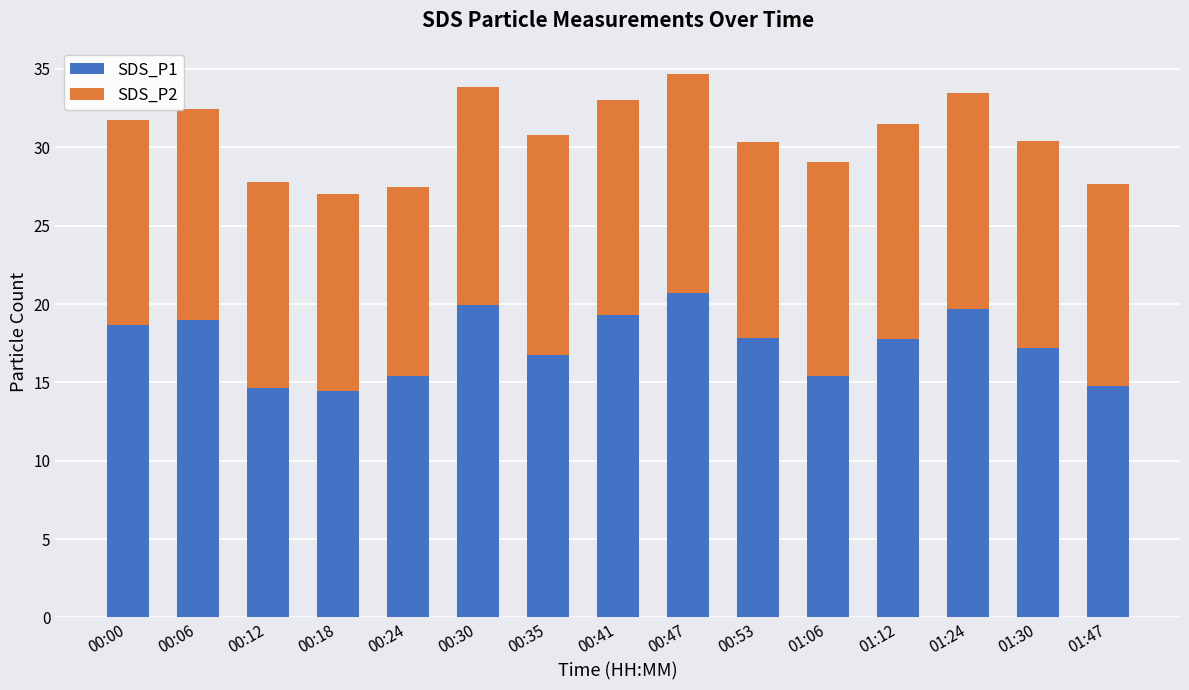

What is the total value across all series at 00:24?

27.5